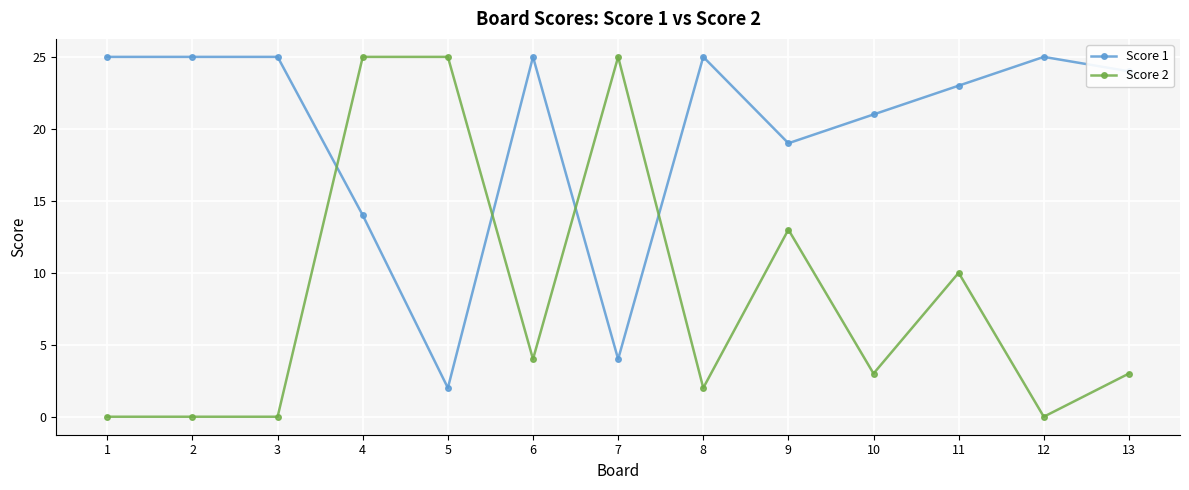

Rank the series at 9 from highest to lowest value.

Score 1, Score 2